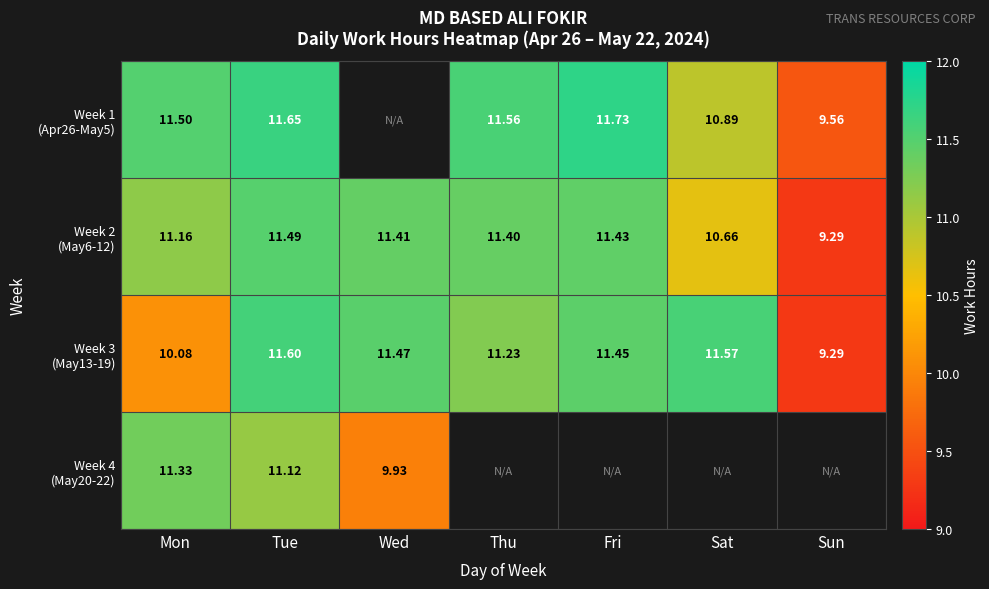

What is the difference between the second highest and minimum values in the Week 3 (May13-19) series?

2.3